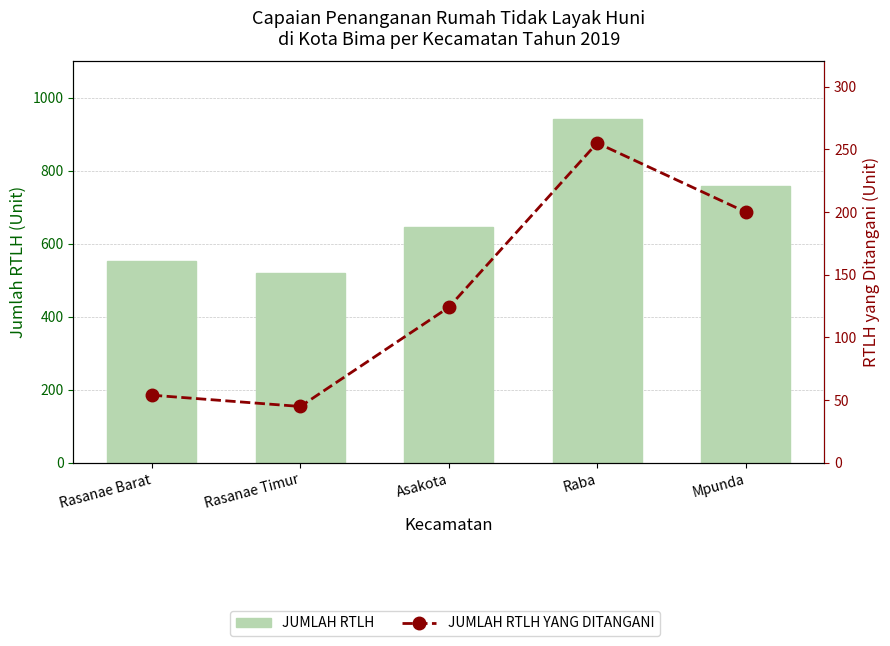

What is the label of the 4th bar from the right?

Rasanae Timur